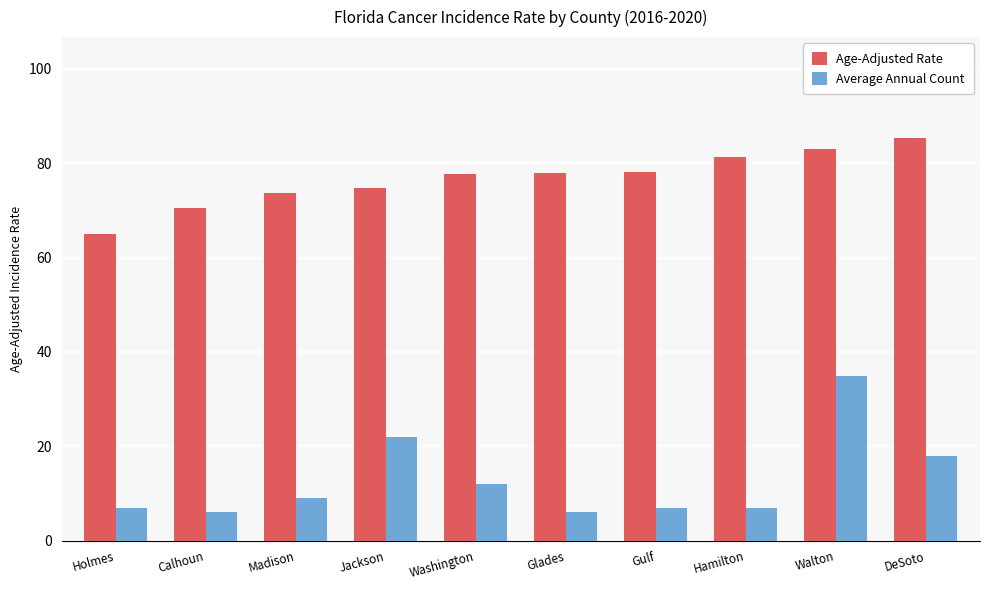

How many groups of bars are there?

10